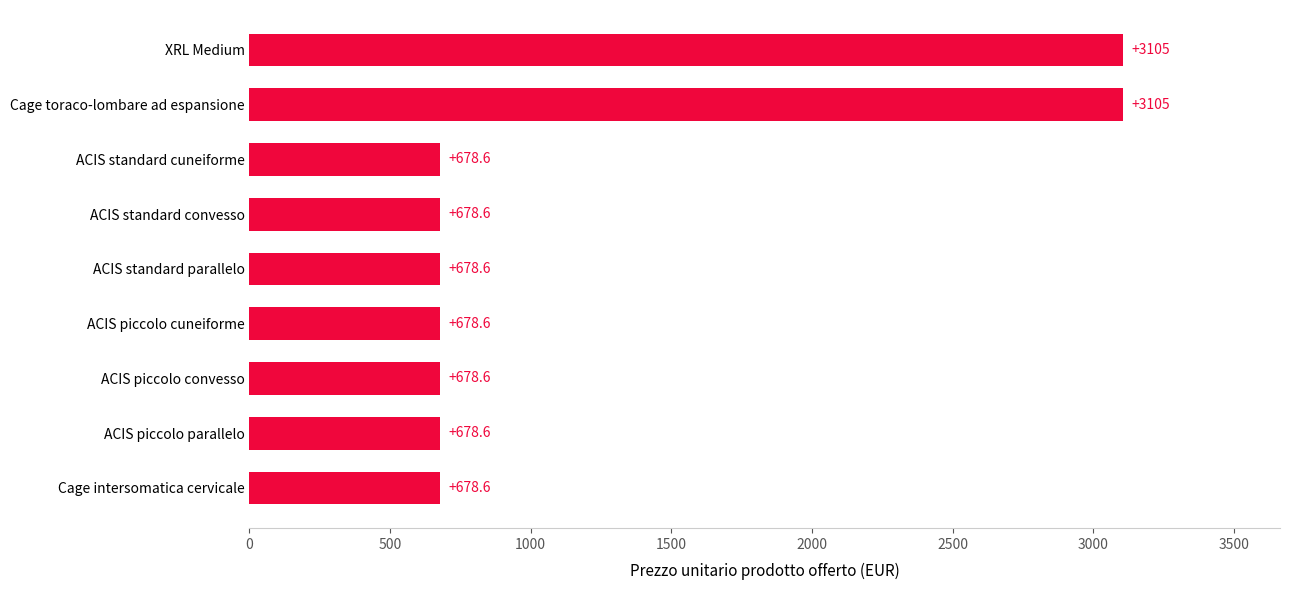

The value at ACIS piccolo parallelo is 678.6. True or false?

True